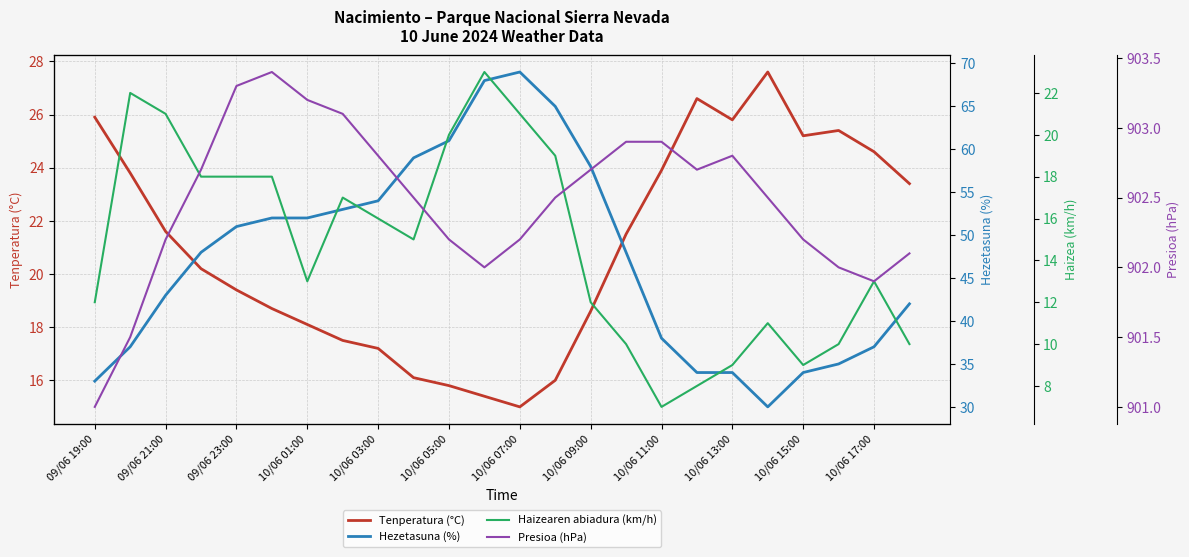

In Haizearen abiadura (km/h), how many points are lower than both neighbors (excluding endpoints)?

4